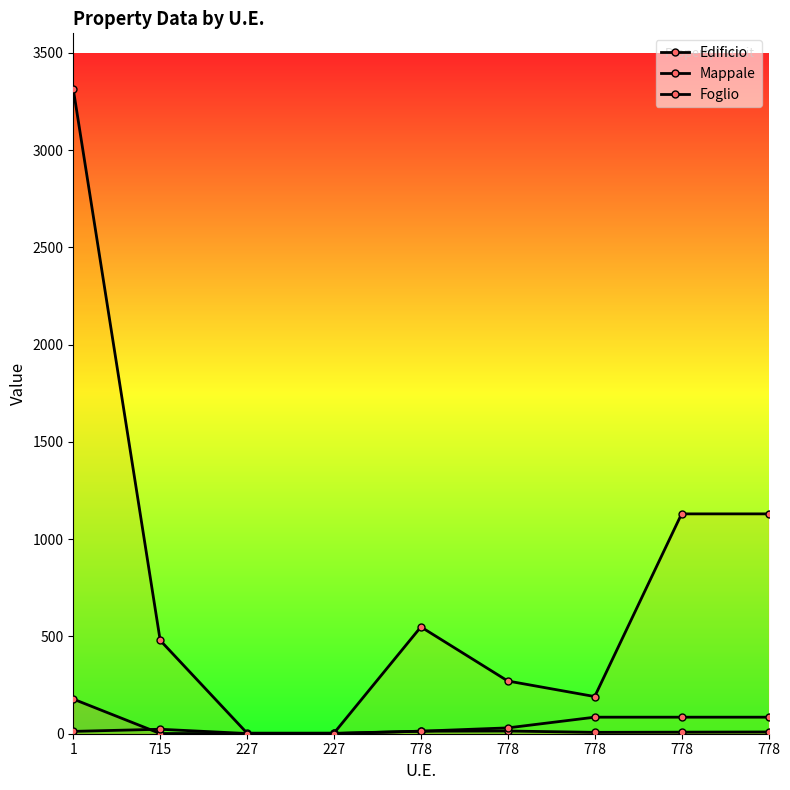

True or false: Mappale has more than 0 points higher than both neighbors.

True